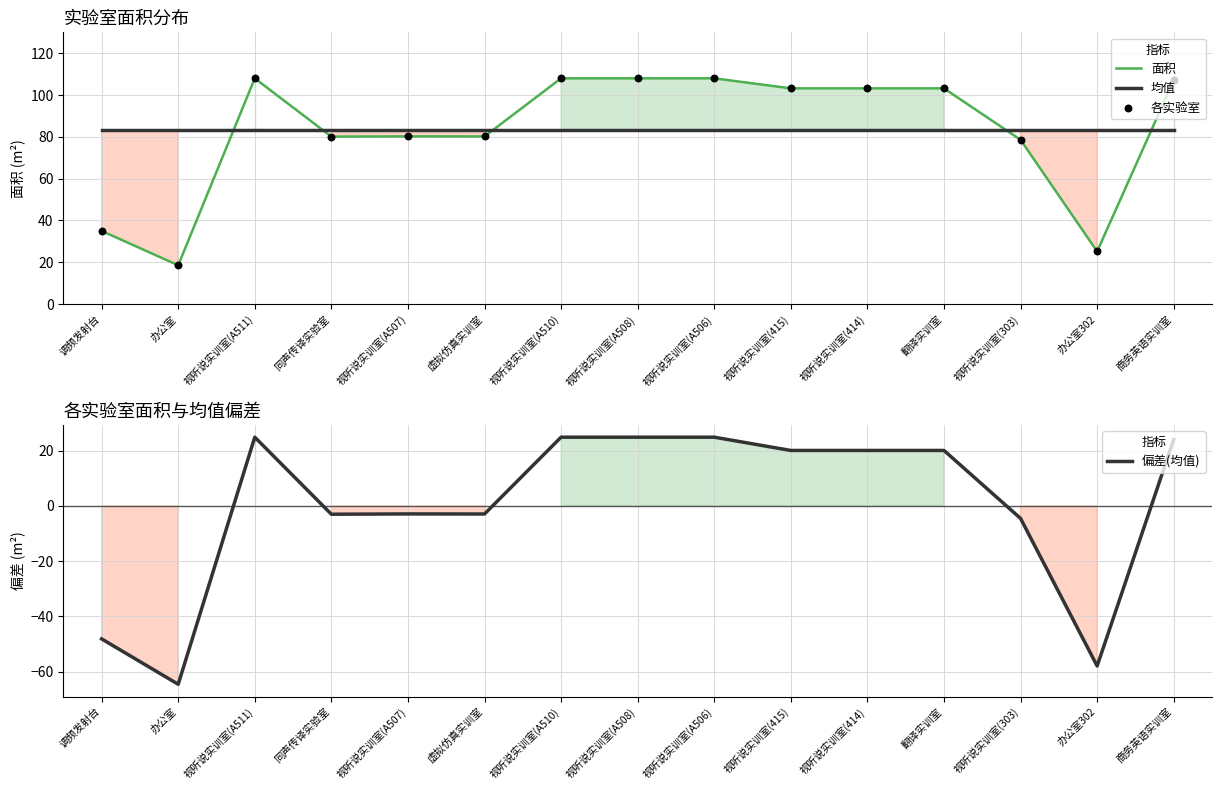

Which series has the widest spread of Y values?

面积